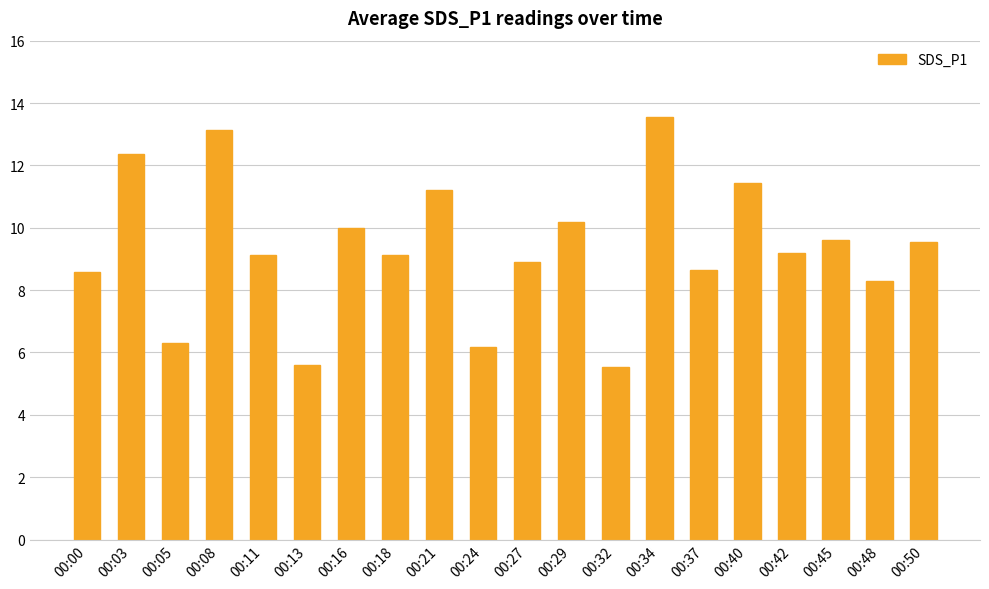

What is the sum of the values at 00:45 and 00:42?

18.8